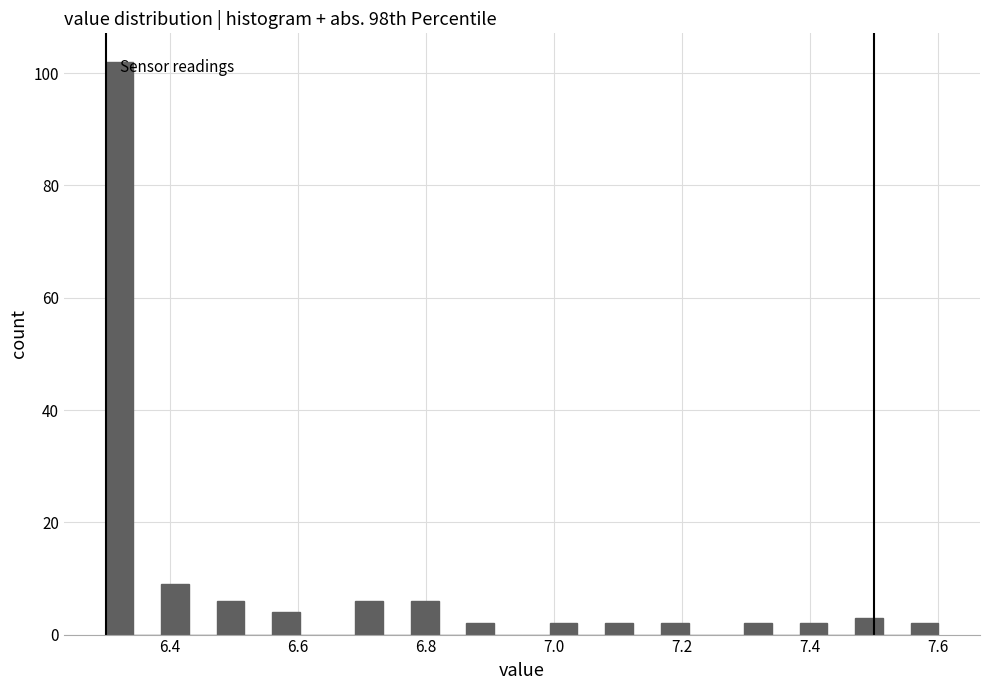

Read against the x-axis, roughly where is the centre of the tallest bar?

6.32